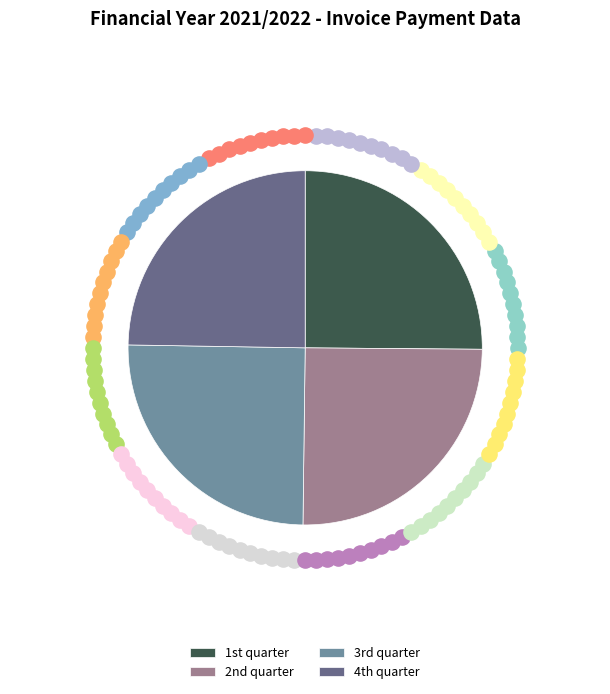

What is the smallest slice in the pie chart?

4th quarter